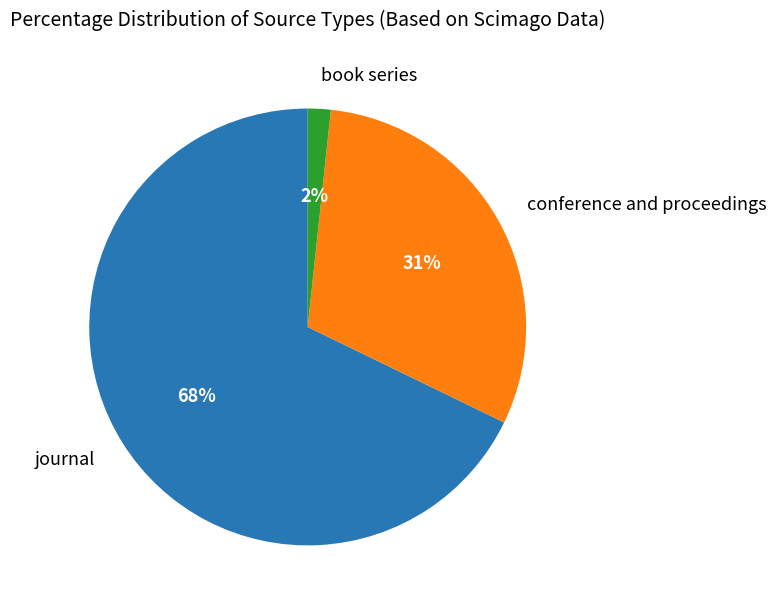

True or false: journal accounts for 60% of the total.

False